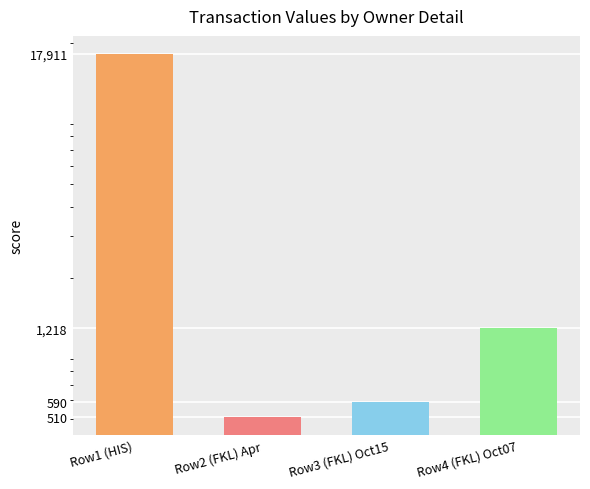

How many values are below 1218?

2